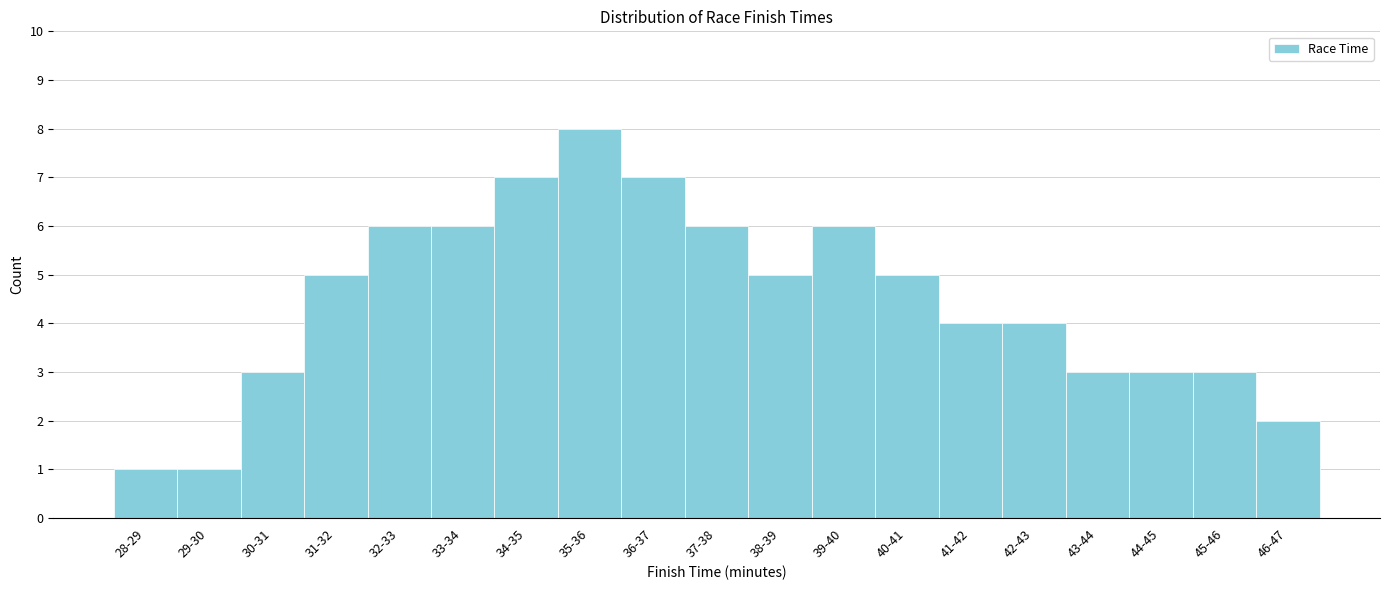

Reading left to right, what are all the values shown in this chart?

28-29=1	29-30=1	30-31=3	31-32=5	32-33=6	33-34=6	34-35=7	35-36=8	36-37=7	37-38=6	38-39=5	39-40=6	40-41=5	41-42=4	42-43=4	43-44=3	44-45=3	45-46=3	46-47=2